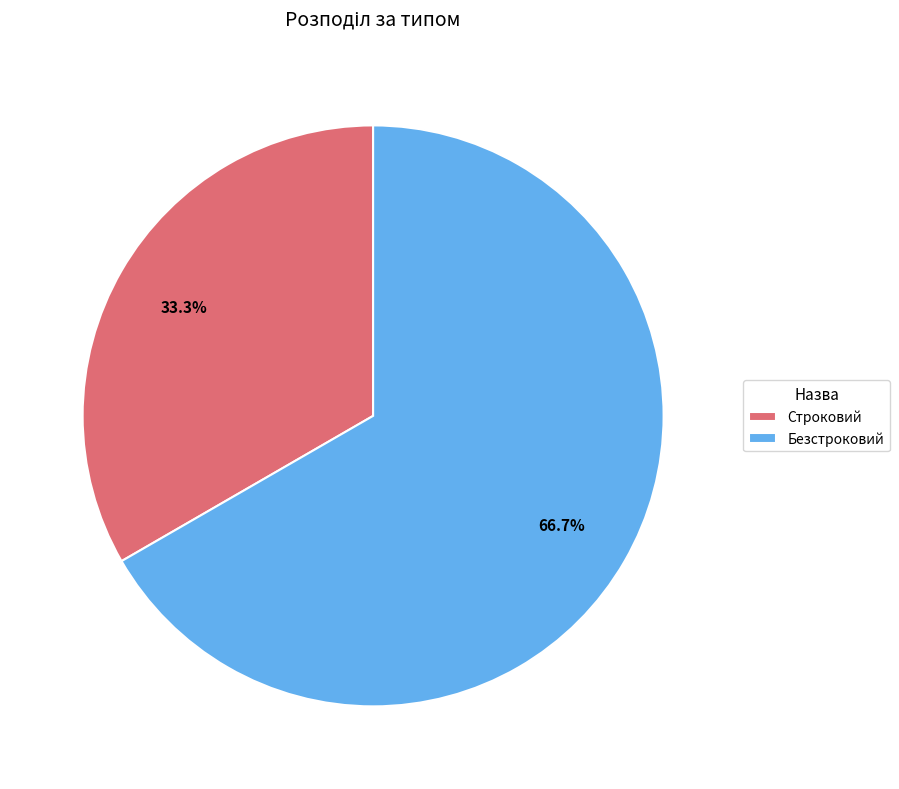

How many segments does this pie chart have?

2